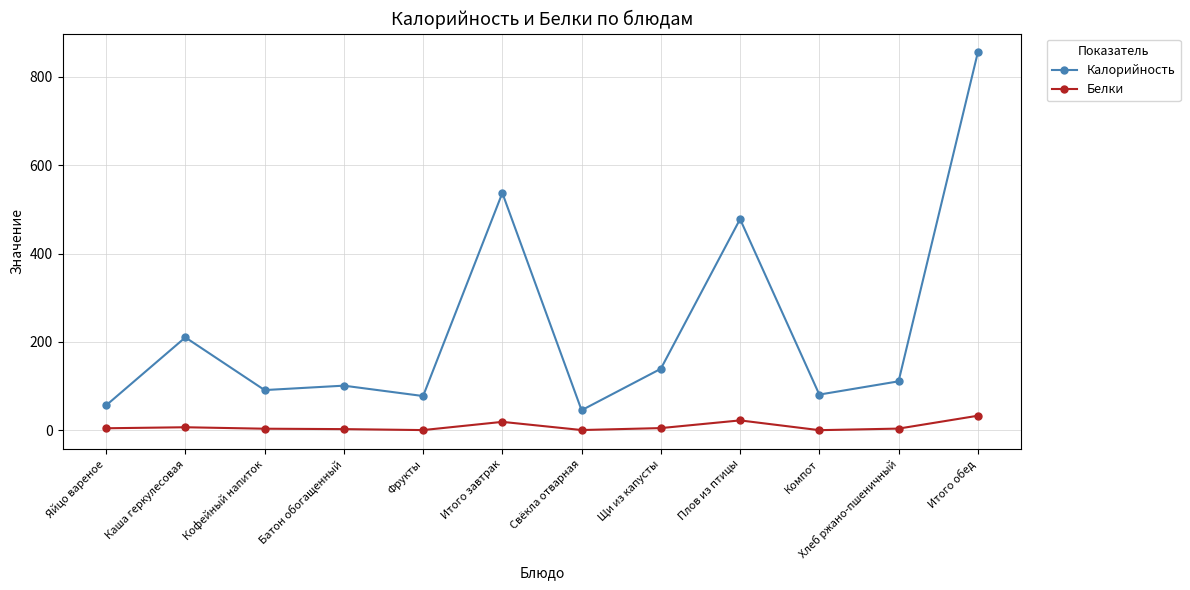

Count the number of categories in the chart.

12